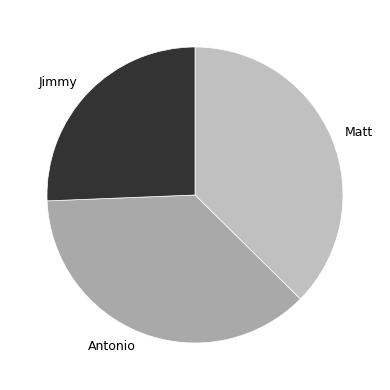

What is the ratio of the value at Jimmy to the value at Matt?

0.7